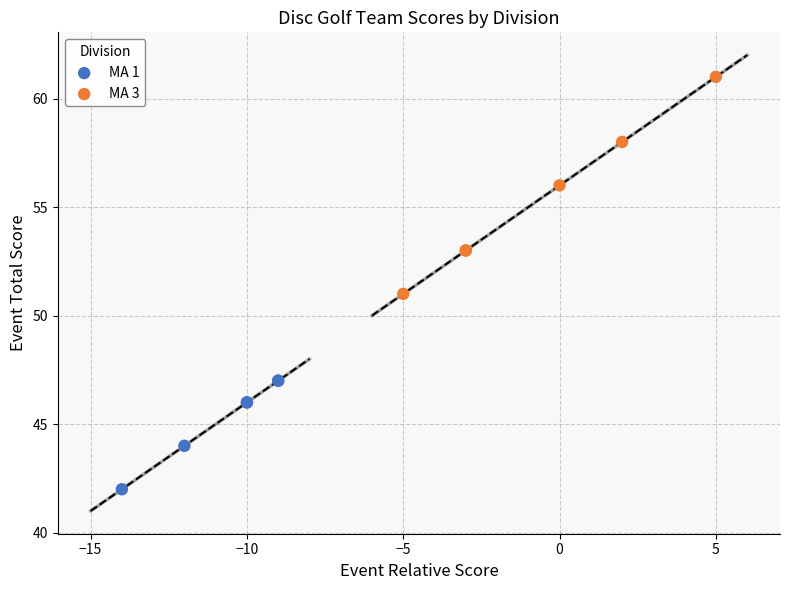

What are all the series names shown in the legend?

MA 1, MA 3